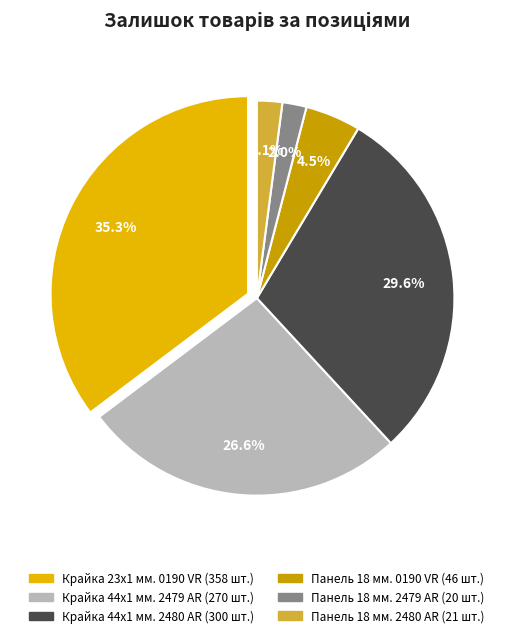

To the nearest percent, what percentage of the pie is Панель Skin 18 мм. 2480 AR - Паладіо?

2%